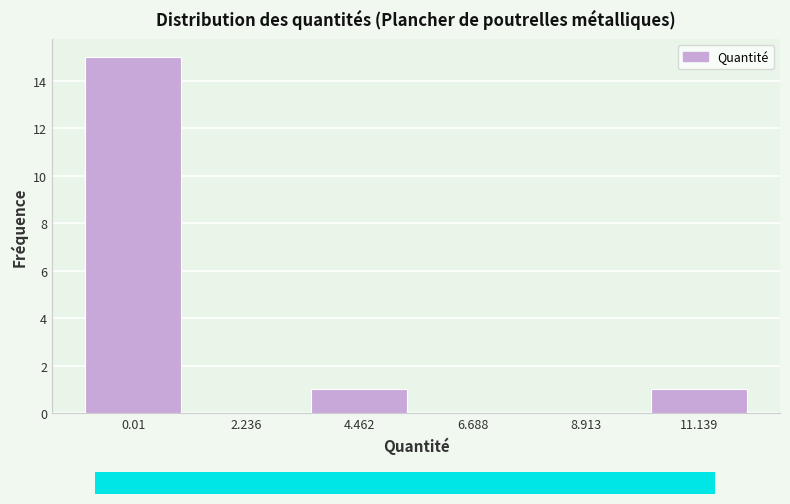

Reading left to right, extract all data points from this chart.

0.01=15	2.236=0	4.462=1	6.688=0	8.913=0	11.139=1